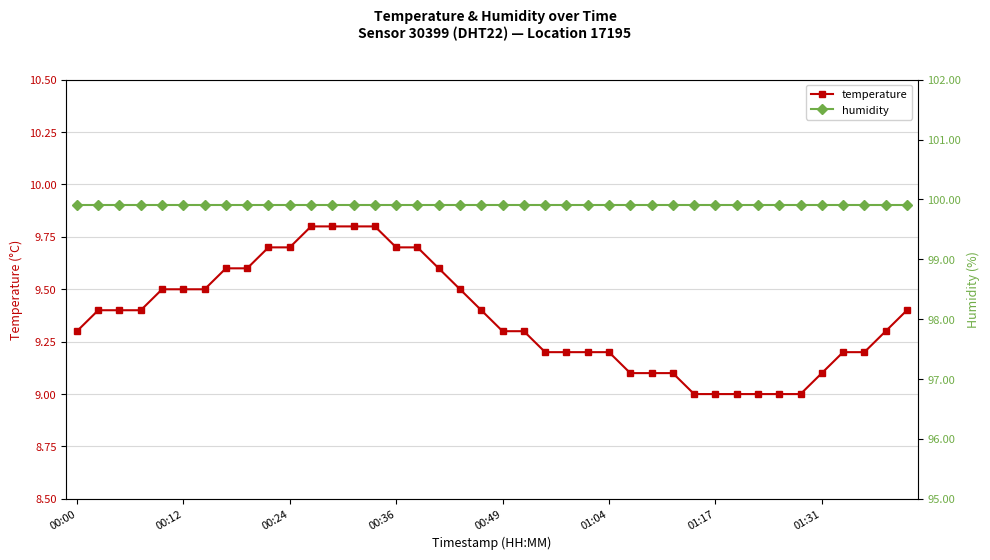

The humidity series shows 99.9 at 26. True or false?

True